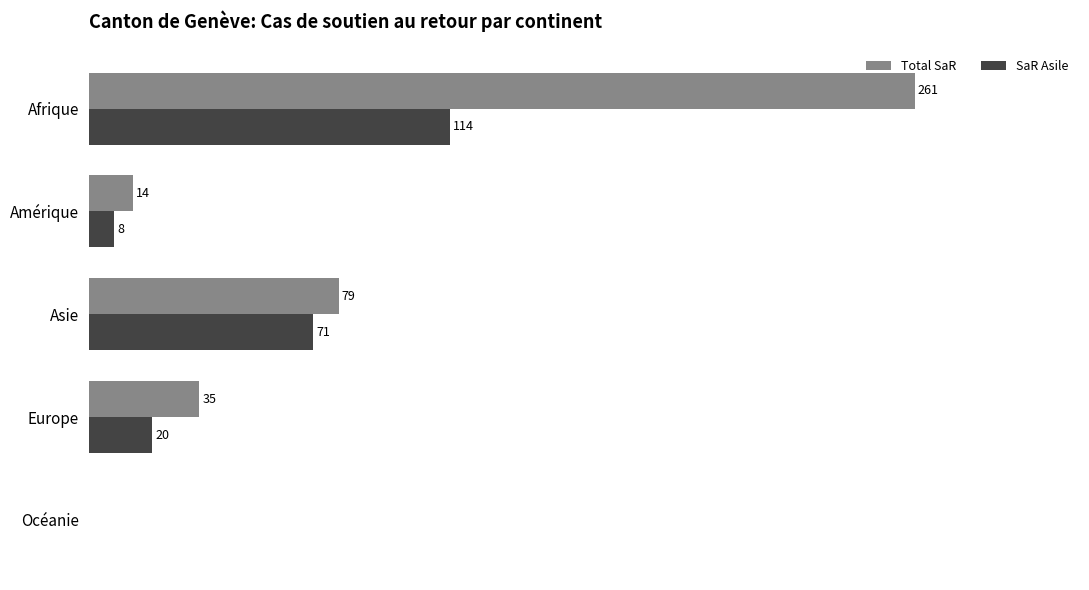

Which category has the highest value across all series?

Afrique